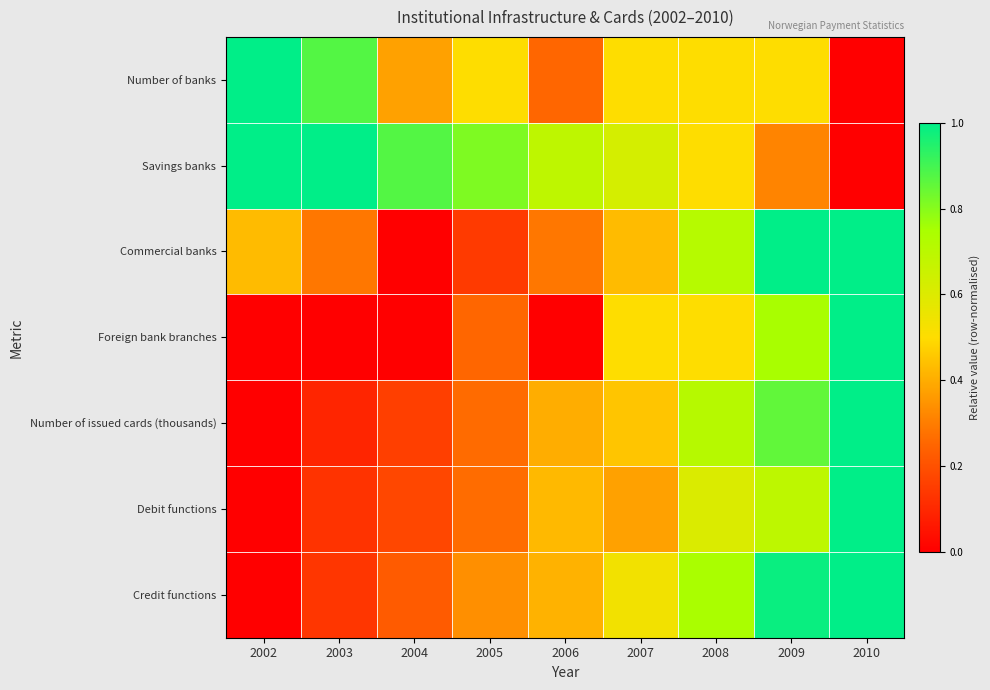

Reading left to right, what are all the values shown in this chart?

Number of banks: 2002=1.0	2003=0.9	2004=0.4	2005=0.5	2006=0.2	2007=0.5	2008=0.5	2009=0.5	2010=0.0
Savings banks: 2002=1.0	2003=1.0	2004=0.9	2005=0.8	2006=0.7	2007=0.6	2008=0.5	2009=0.3	2010=0.0
Commercial banks: 2002=0.4	2003=0.3	2004=0.0	2005=0.1	2006=0.3	2007=0.4	2008=0.7	2009=1.0	2010=1.0
Foreign bank branches: 2002=0.0	2003=0.0	2004=0.0	2005=0.2	2006=0.0	2007=0.5	2008=0.5	2009=0.8	2010=1.0
Number of issued cards (thousands): 2002=0.0	2003=0.1	2004=0.2	2005=0.3	2006=0.4	2007=0.5	2008=0.7	2009=0.9	2010=1.0
Debit functions: 2002=0.0	2003=0.1	2004=0.2	2005=0.3	2006=0.4	2007=0.4	2008=0.6	2009=0.7	2010=1.0
Credit functions: 2002=0.0	2003=0.1	2004=0.2	2005=0.3	2006=0.4	2007=0.5	2008=0.7	2009=1.0	2010=1.0